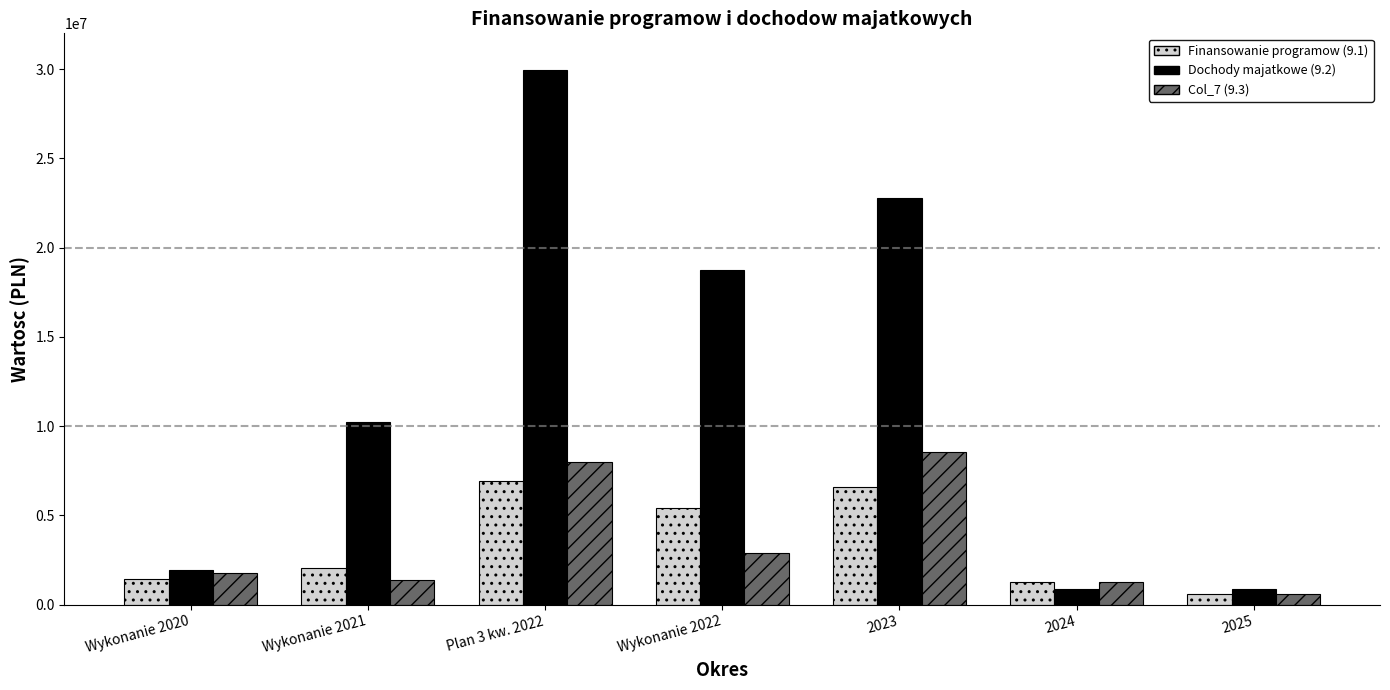

Which series has the largest total across all categories?

Dochody majatkowe (9.2)